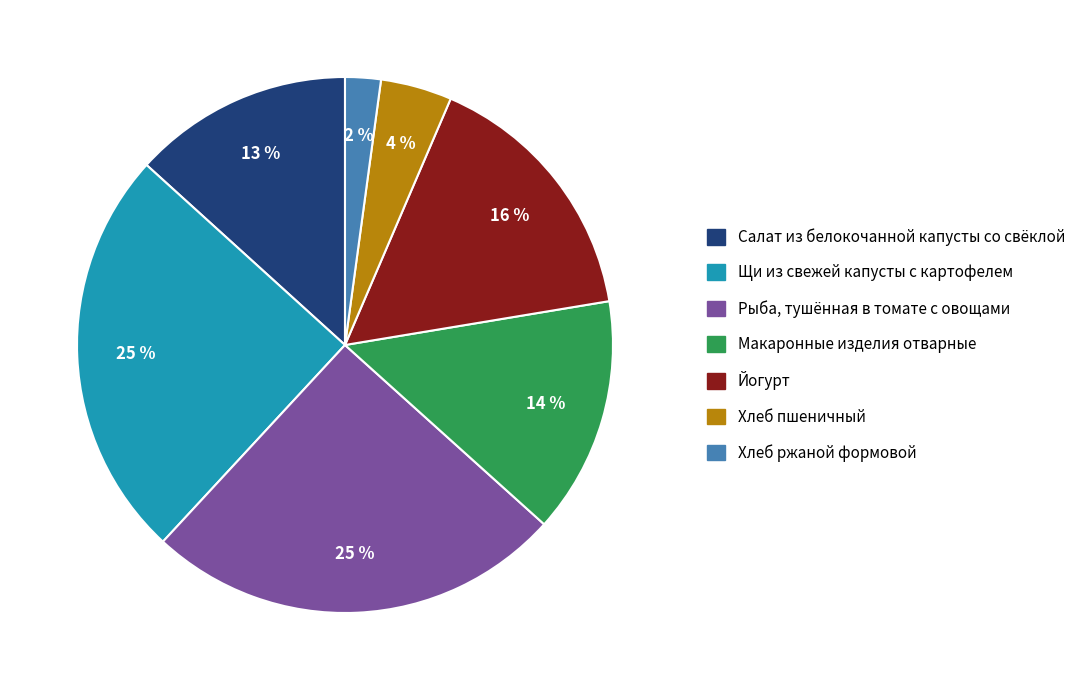

The Салат из белокочанной капусты со свёклой slice represents 13% of the pie. True or false?

True